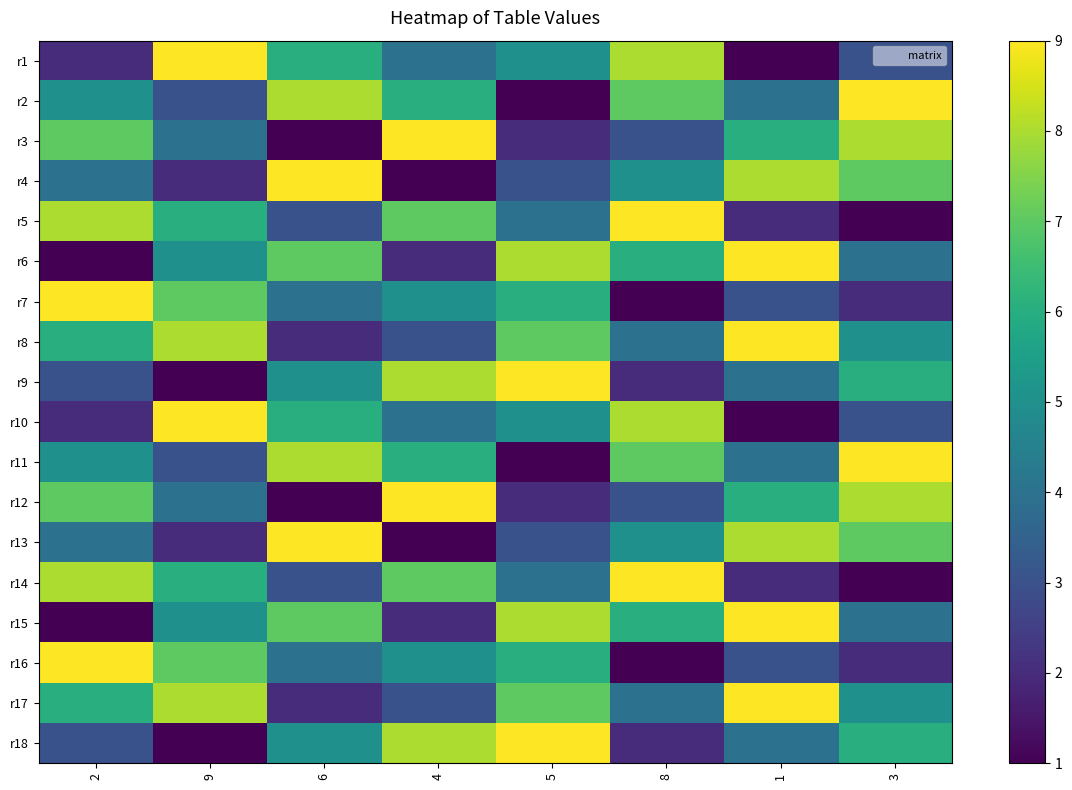

Which label corresponds to the smallest value in the chart?

1